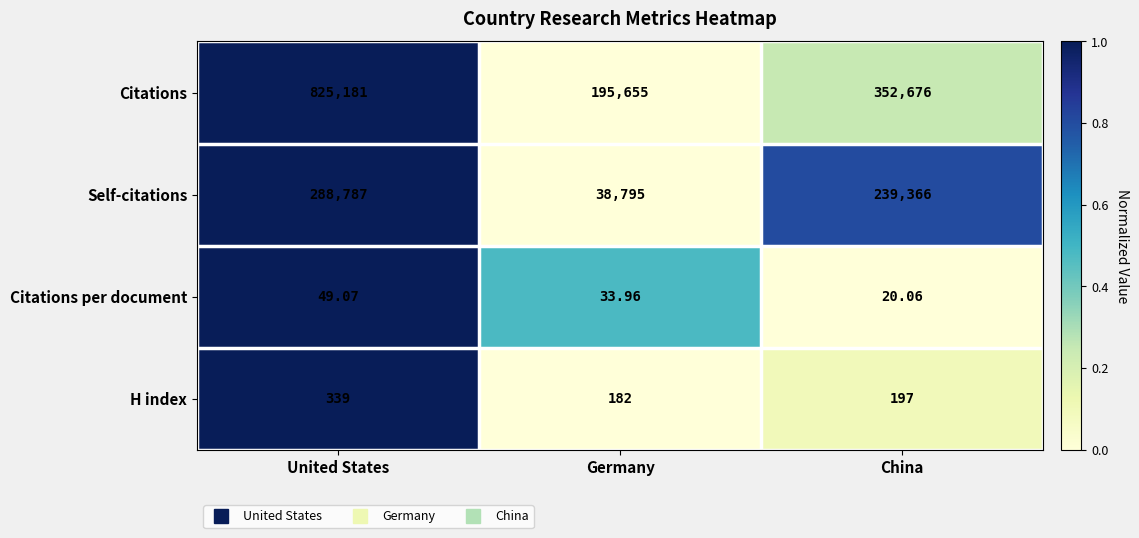

How many distinct data groups are displayed?

4